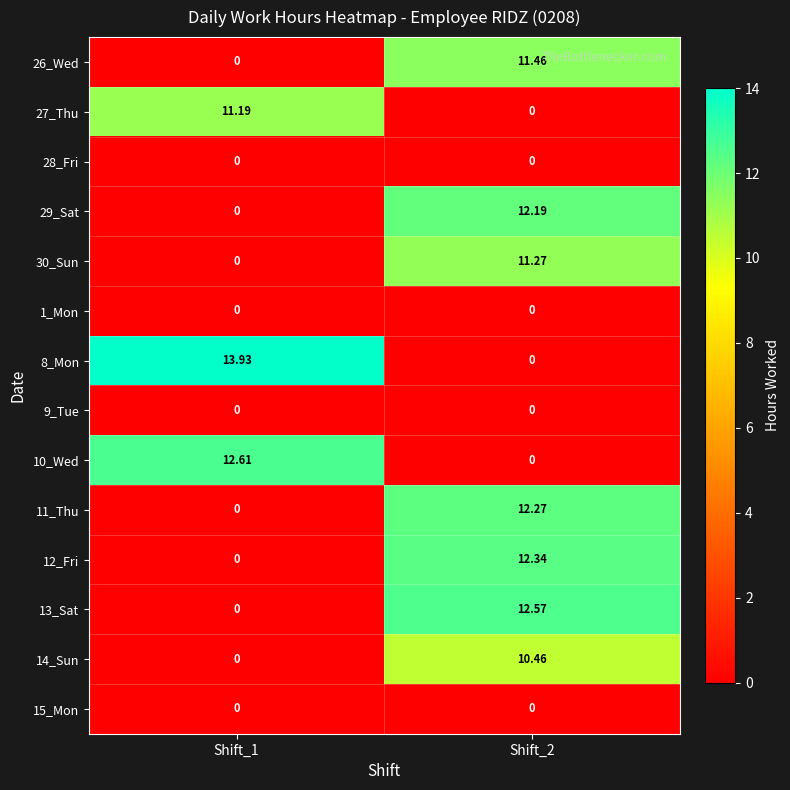

Which series has the largest total across all categories?

8_Mon